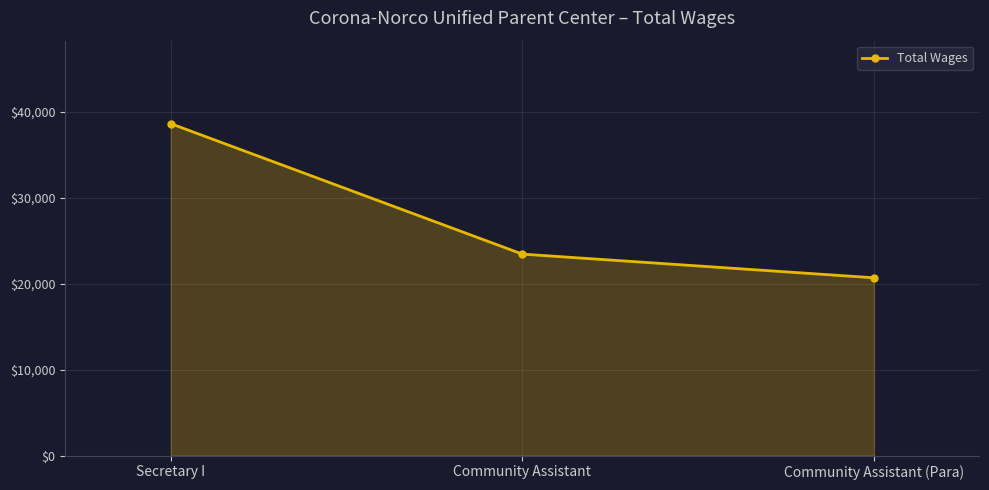

Where does the data first go above 23422?

Secretary I